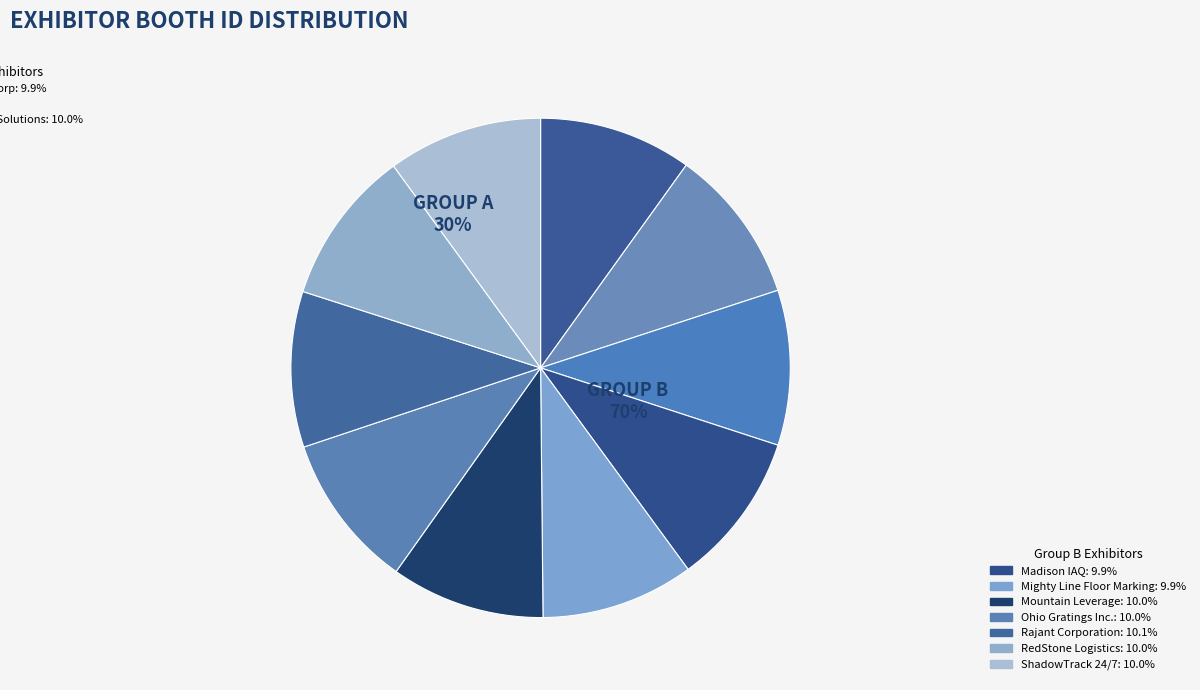

The Craemer US Corp slice represents 24% of the pie. True or false?

False